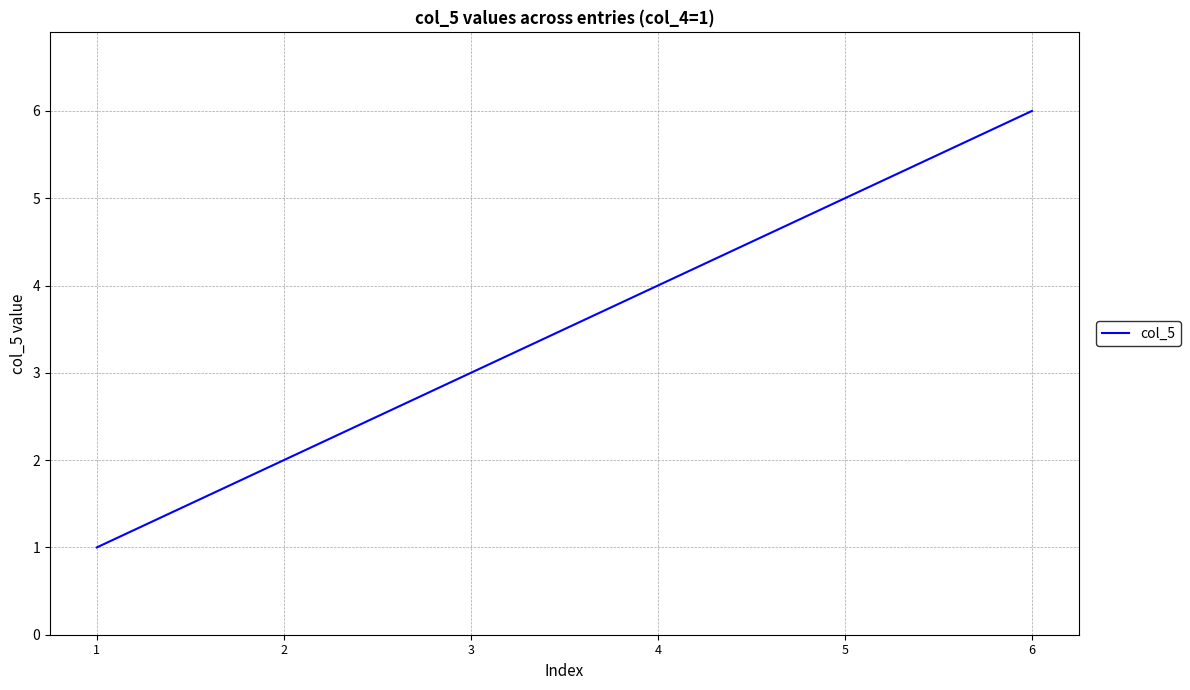

What is the difference between the values at 5 and 3?

2